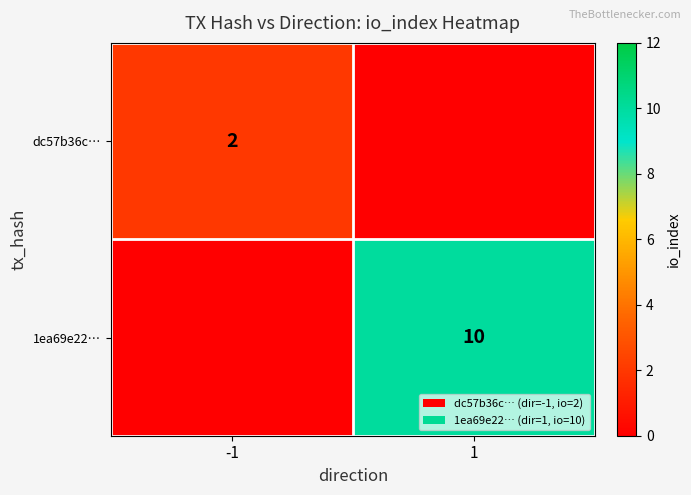

True or false: dc57b36c… has a value of 2 at -1.

True